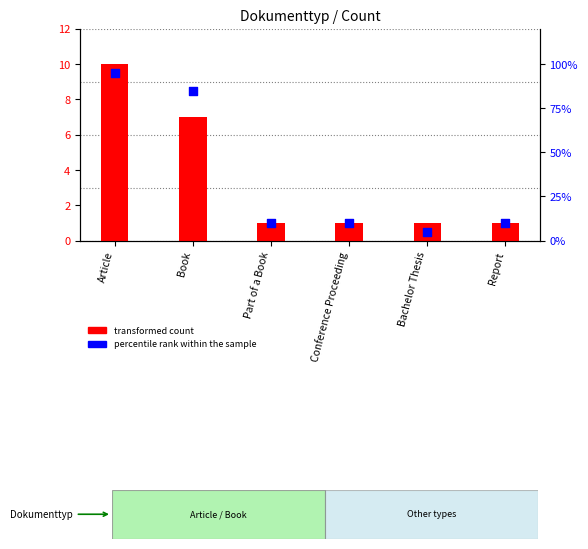

Which series reaches the minimum Y coordinate?

transformed count